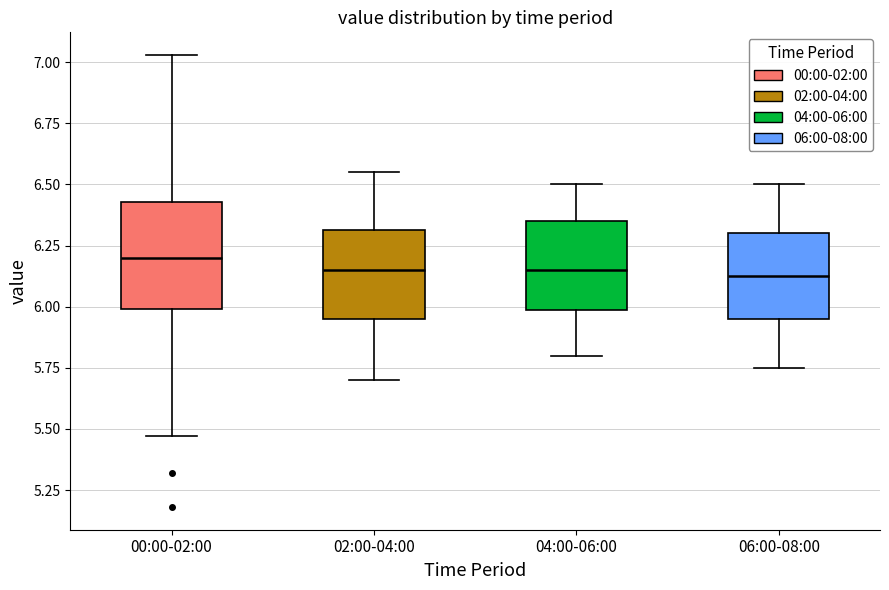

Reading left to right, read every box against the y-axis: the position of its median line, the range the box covers, and the ends of its whiskers. The values are not printed on the chart, so give them approximately, as read against the axis.

00:00-02:00: median 6.20, box 6.00 to 6.45, whiskers 5.45 to 7.05
02:00-04:00: median 6.15, box 5.95 to 6.30, whiskers 5.70 to 6.55
04:00-06:00: median 6.15, box 6.00 to 6.35, whiskers 5.80 to 6.50
06:00-08:00: median 6.15, box 5.95 to 6.30, whiskers 5.75 to 6.50